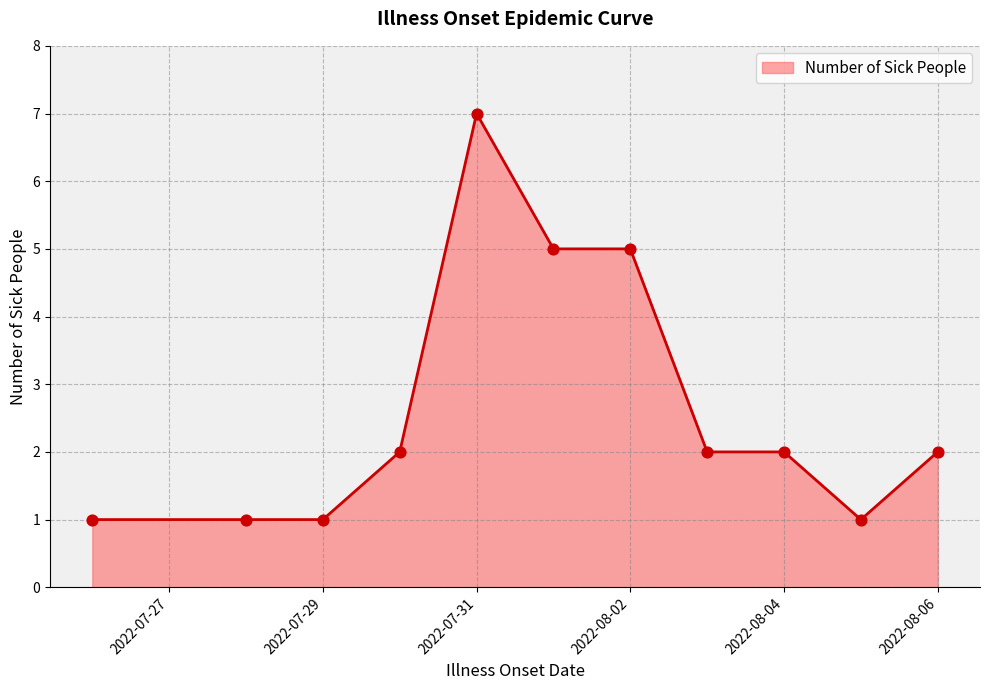

What is the difference between the maximum and minimum values?

6